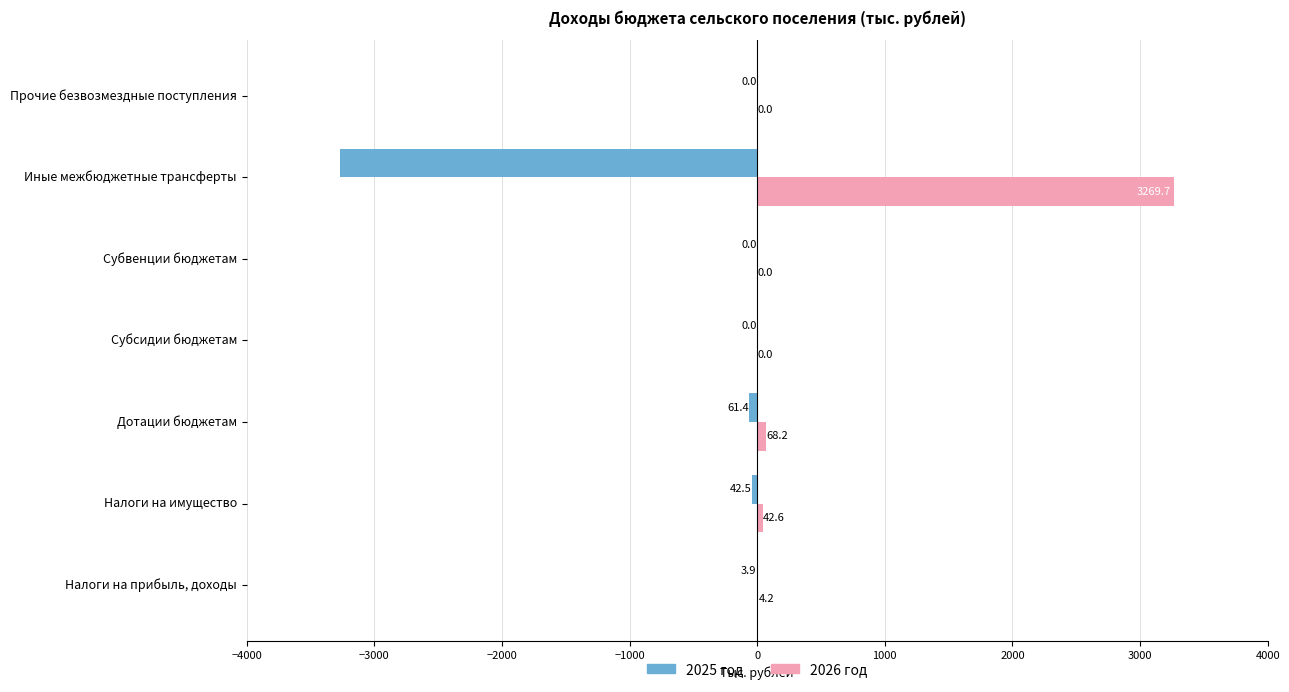

Read the 2025 год value at Дотации бюджетам.

-61.4